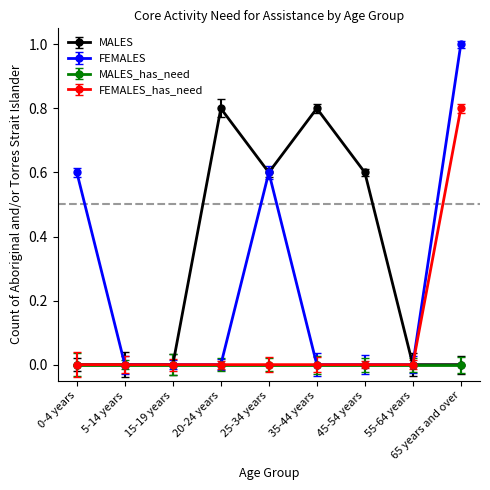

What is the total value across all series at 25-34 years?

1.2